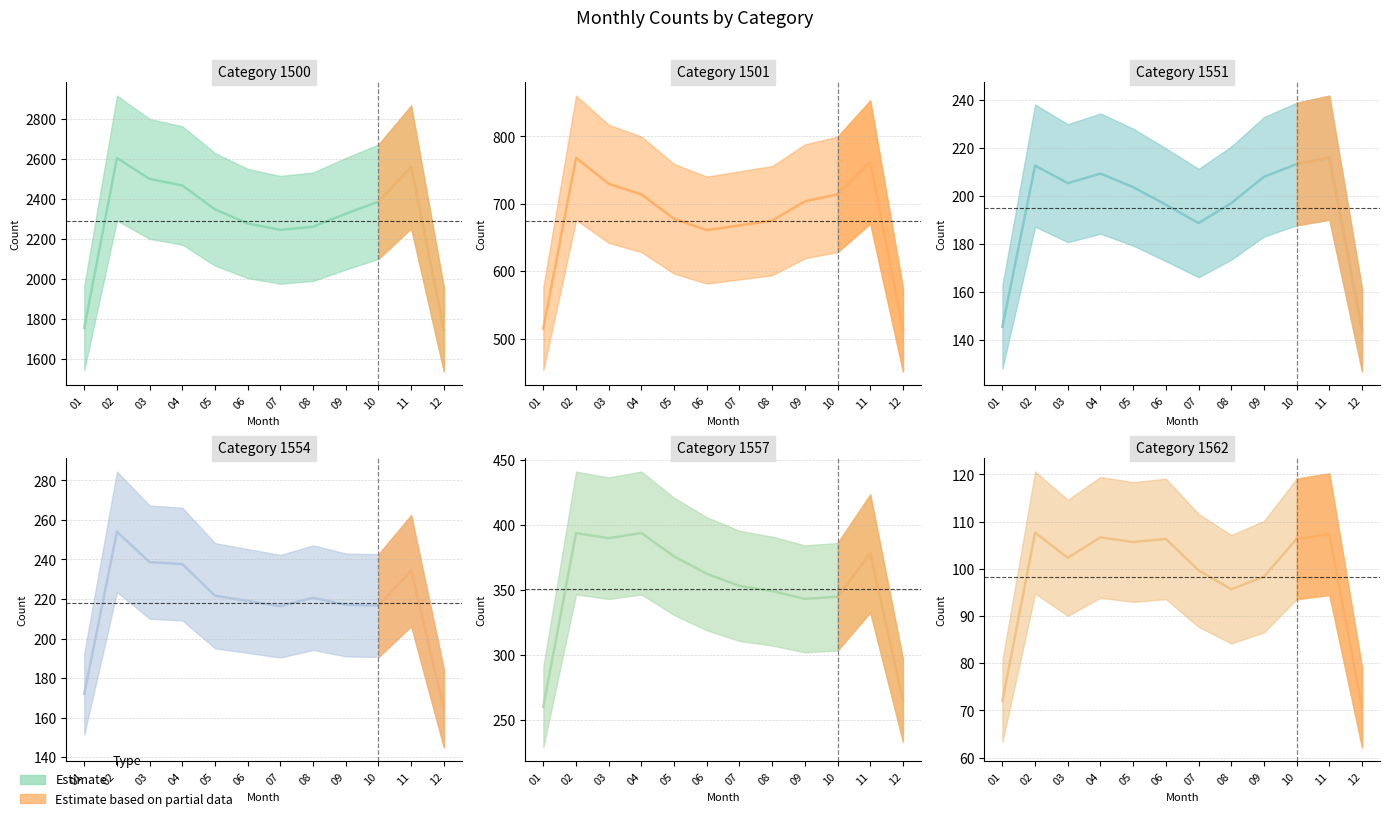

The value of 1554 at 11 is 330. True or false?

False